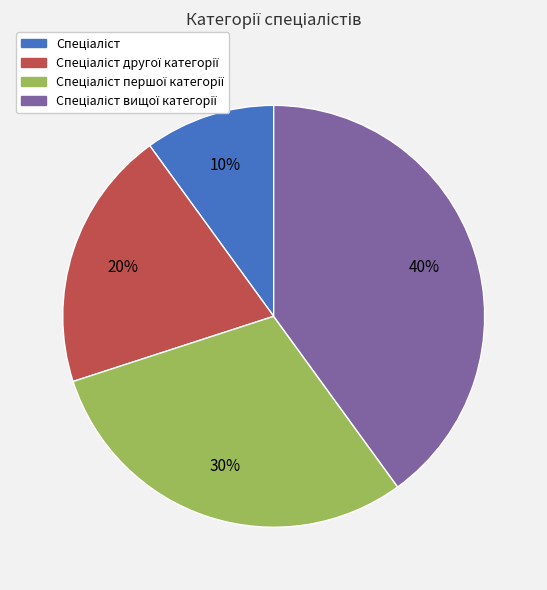

How many slices are in this pie chart?

4